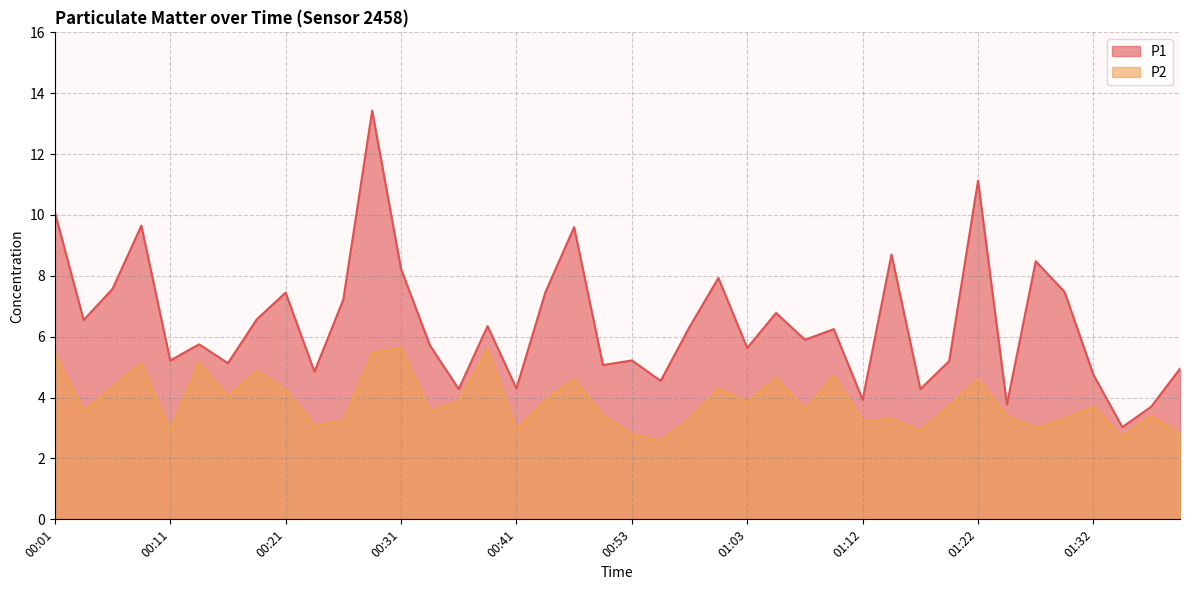

What is the value of the P1 point at the 39th from the left?

3.7